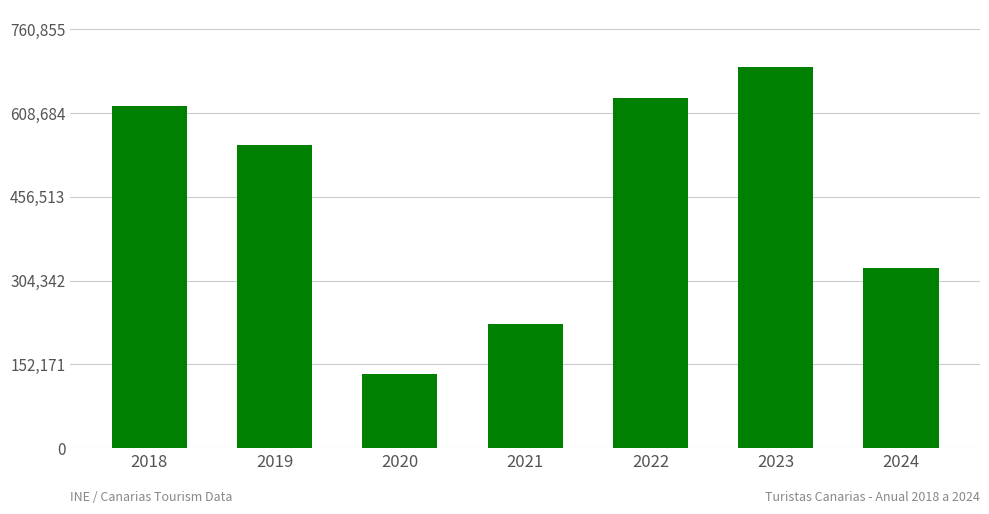

Which label corresponds to the smallest value in the chart?

2020